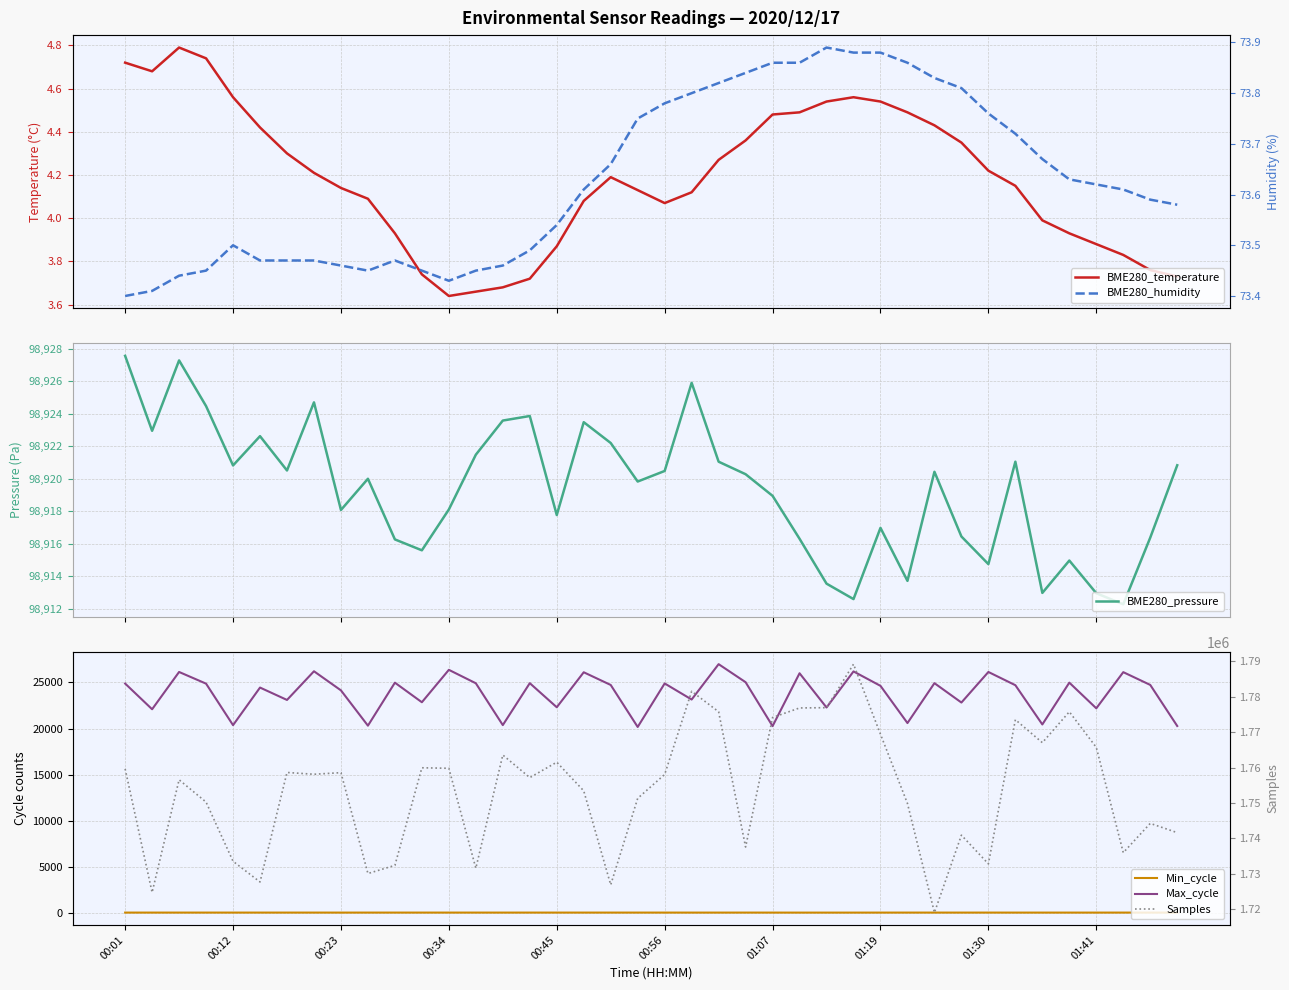

True or false: Samples and BME280_humidity cross at least once.

False